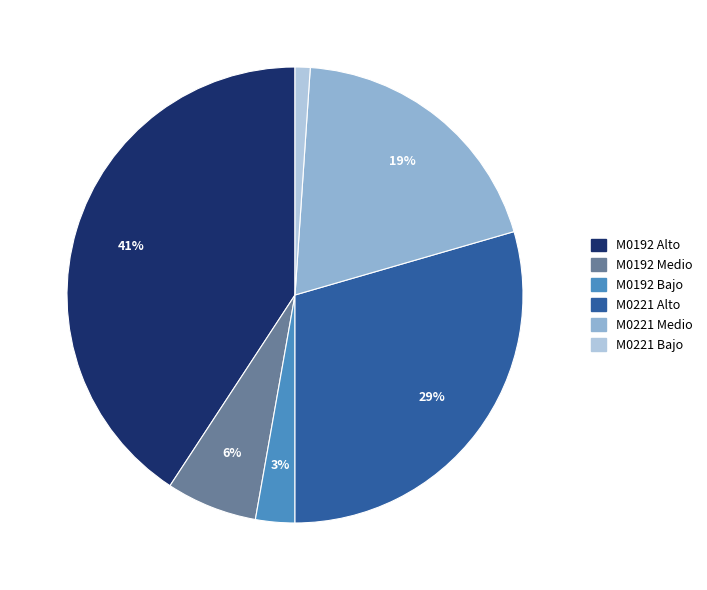

To the nearest percent, what is the difference between the largest and smallest slice percentages?

40%